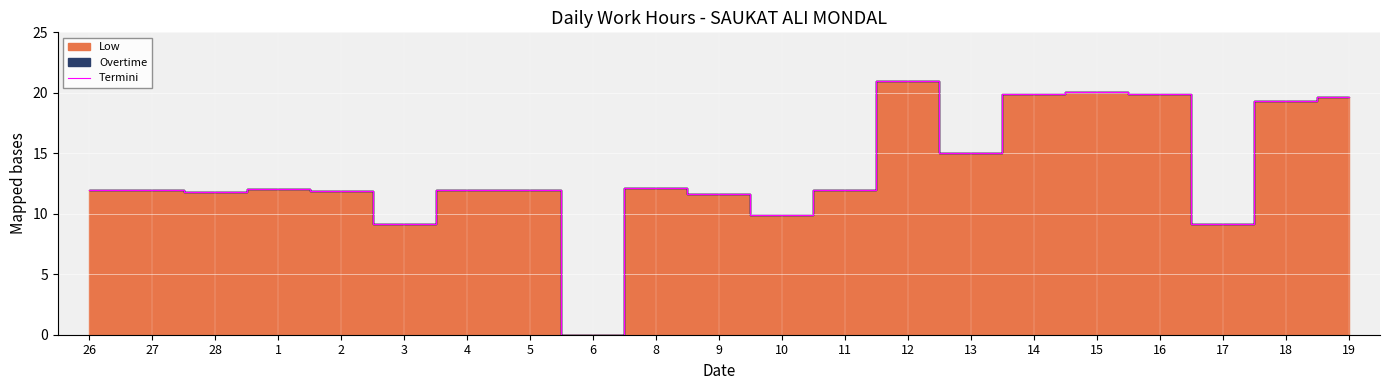

The value at 1 is 5.2. True or false?

False